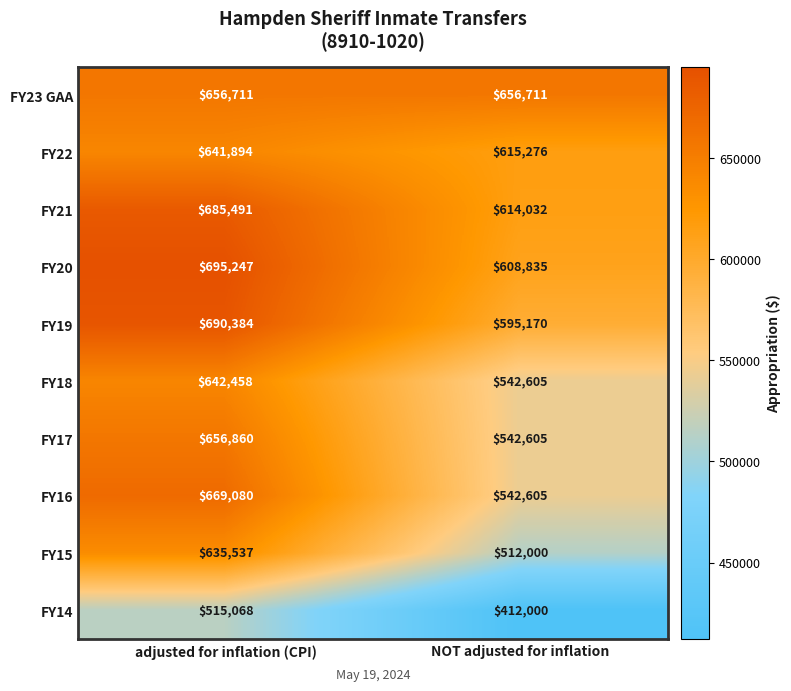

True or false: FY16 has a value of 669080 at adjusted for inflation (CPI).

True